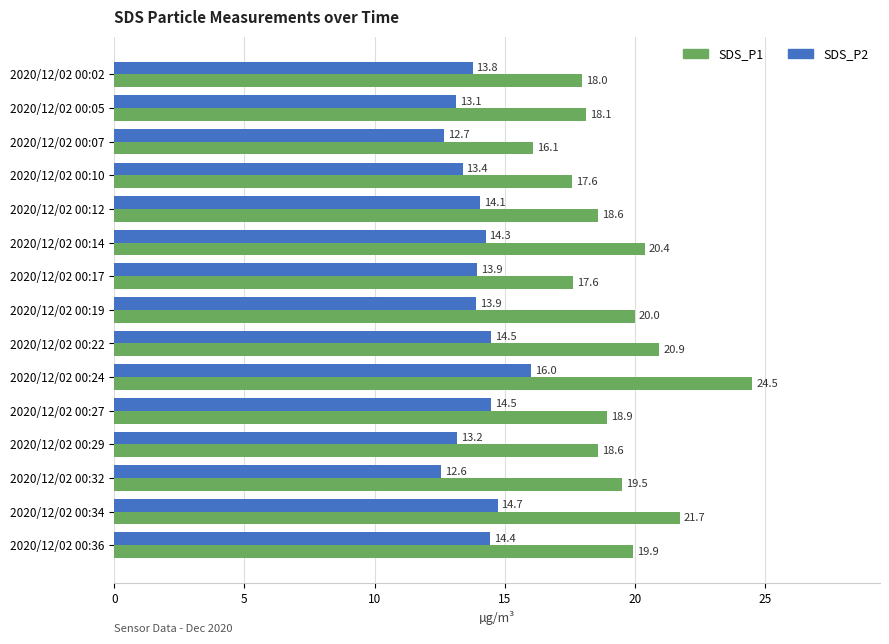

At which category is the sum across all series the highest?

2020/12/02 00:24